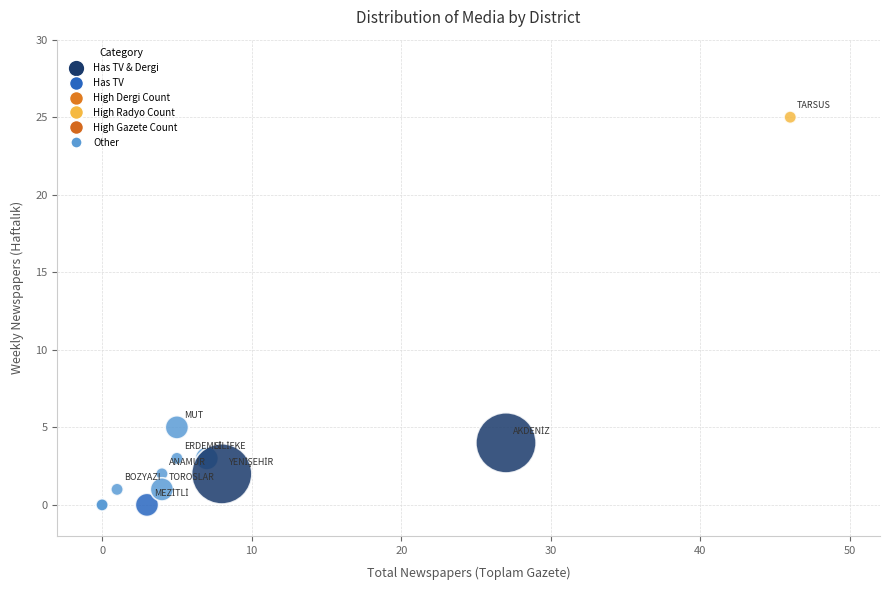

What Y value in the scatter plot is closest to 12?

5